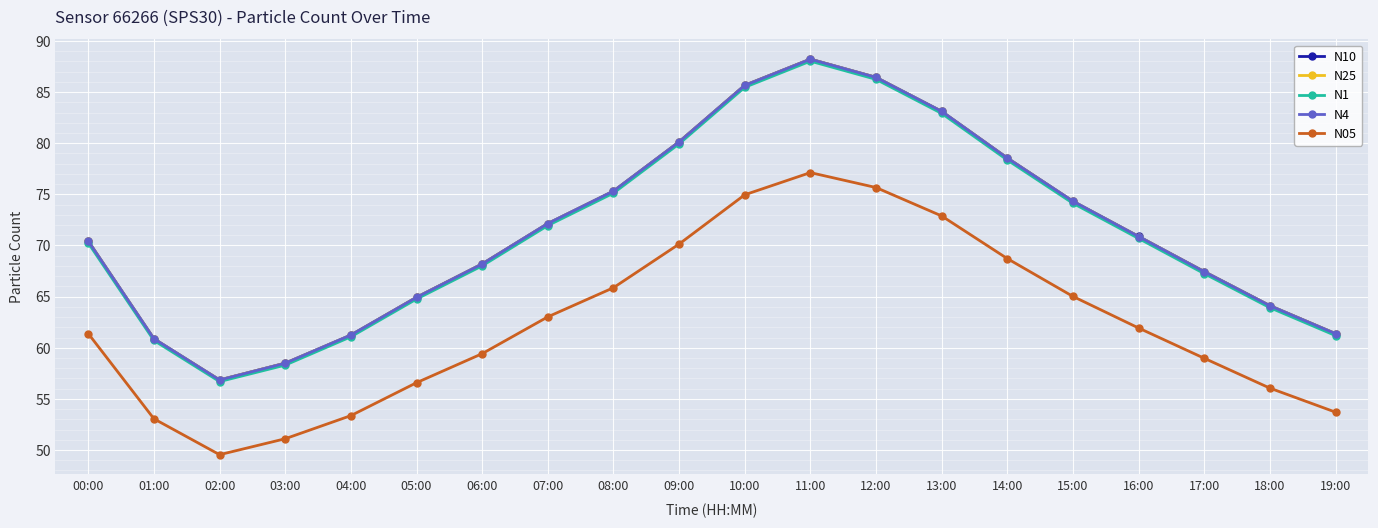

At which label is N10 closest to 72?

07:00